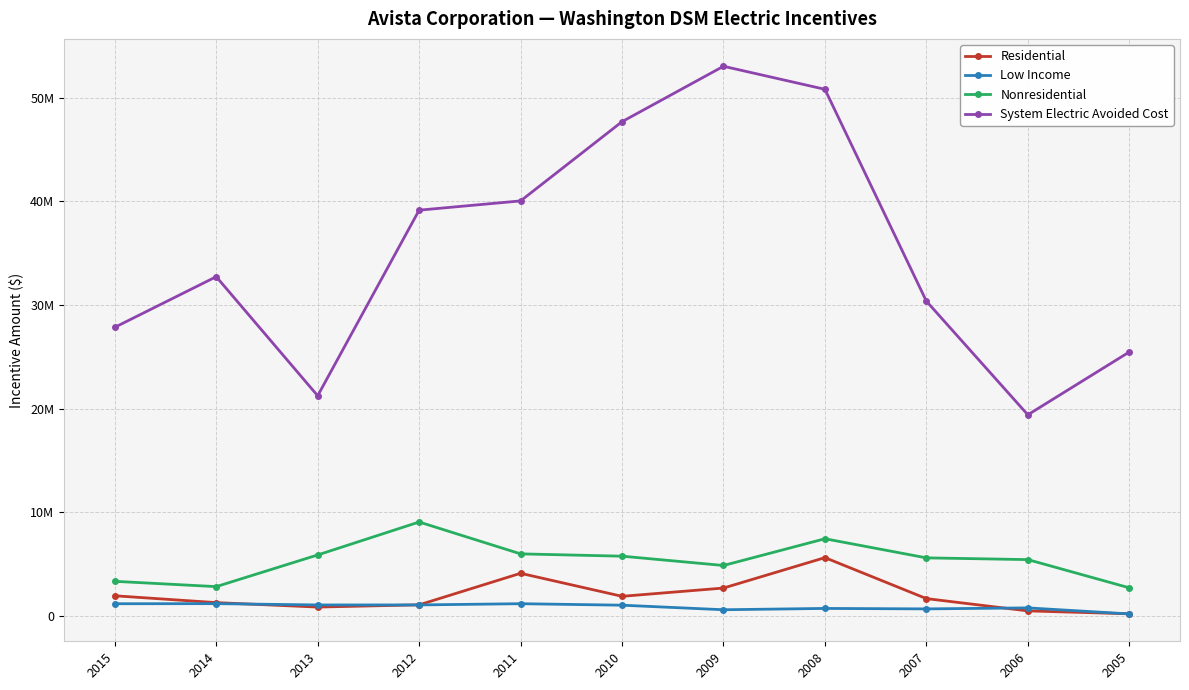

Reading left to right, list all the values displayed in this chart.

Residential: 1950588	1290155	861969	1075577	4120122	1898462	2696904	5631549	1677963	491822	212048
Low Income: 1182513	1191700	1065502	1067538	1185713	1042250	602817	729650	684990	781963	201482
Nonresidential: 3344820	2833856	5889712	9068960	5994025	5771024	4873740	7453237	5608812	5440662	2719420
System Electric Avoided Cost: 27856427	32738454	21250236	39158293	40052031	47696003	53043356	50820676	30378349	19412648	25474995